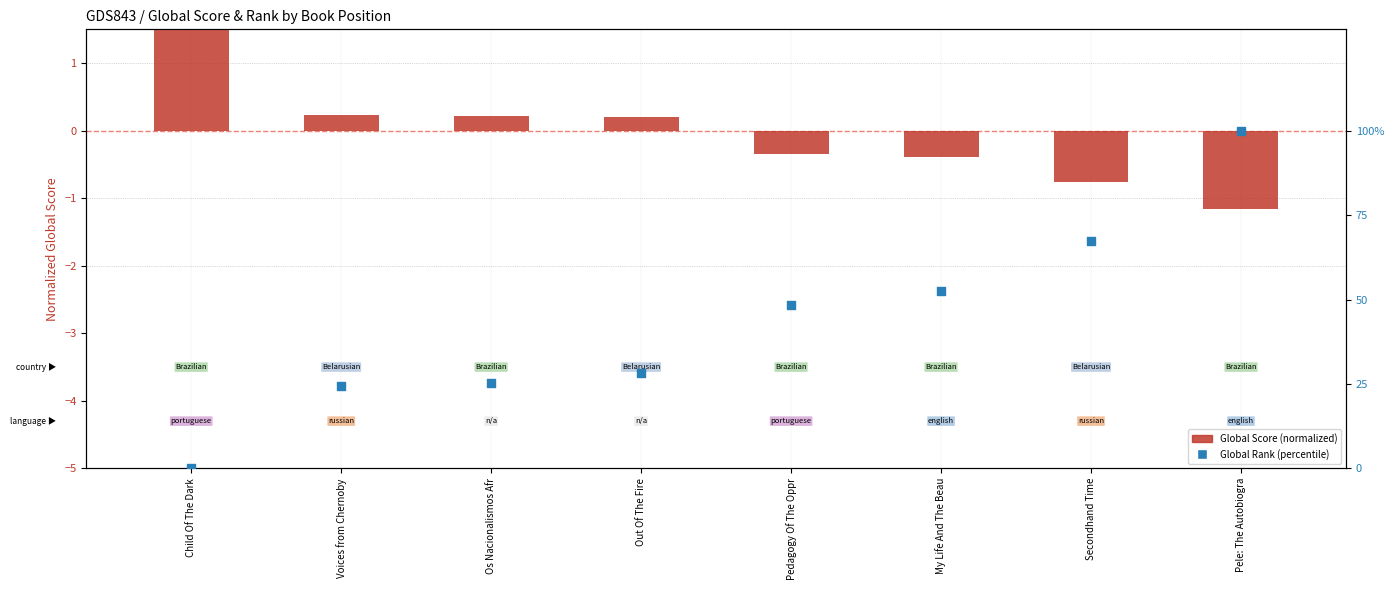

What are all the series names shown in the legend?

Global Score (normalized), Global Rank (percentile)